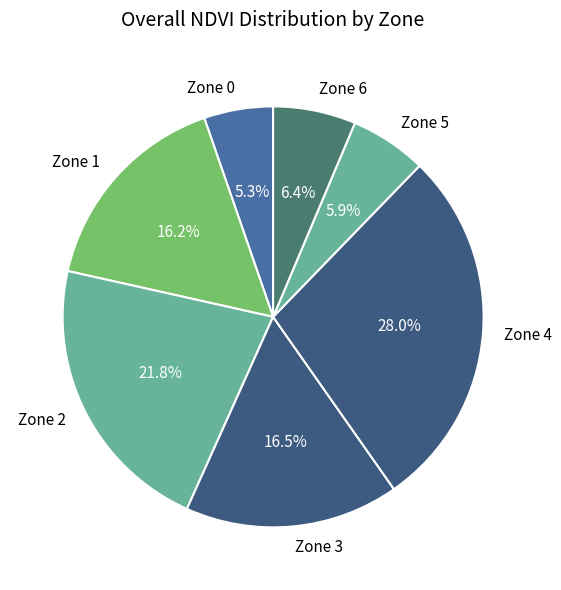

What is the largest slice in the pie chart?

Zone 4